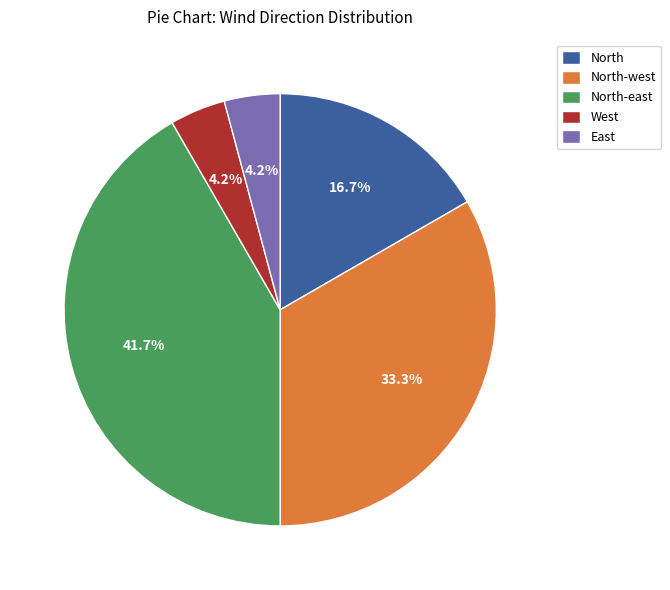

Is there a majority slice in this chart?

No